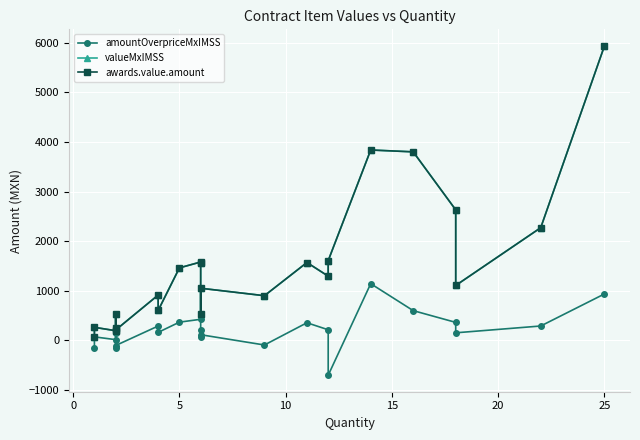

True or false: contracts.items.unit.value.amountOverpriceMxIMSS and awards.value.amount cross at least once.

False